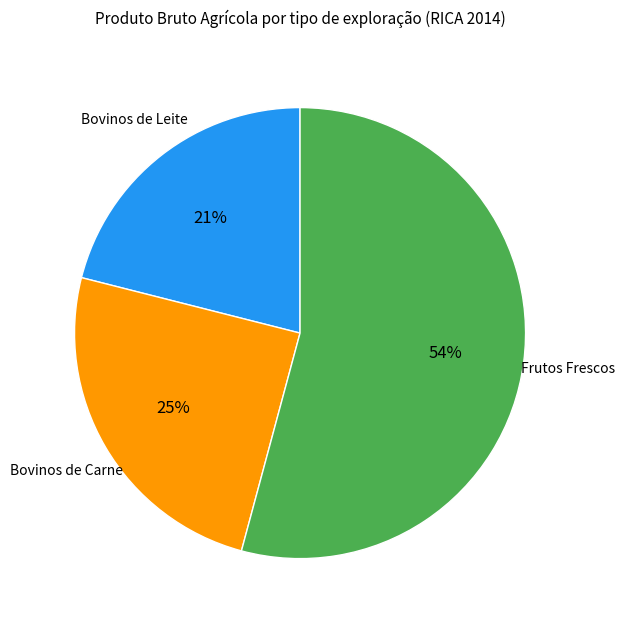

Count the number of slices in the pie.

3